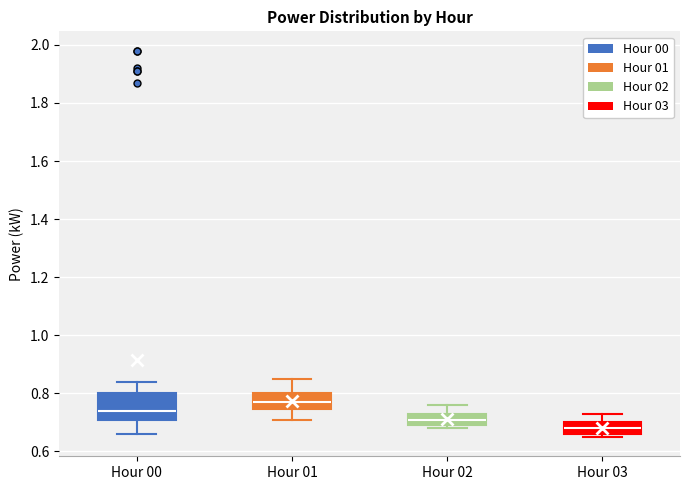

Reading left to right, read every box against the y-axis: the position of its median line, the range the box covers, and the ends of its whiskers. The values are not printed on the chart, so give them approximately, as read against the axis.

Hour 00: median 0.74, box 0.70 to 0.80, whiskers 0.66 to 0.84
Hour 01: median 0.78, box 0.74 to 0.80, whiskers 0.72 to 0.86
Hour 02: median 0.72, box 0.70 to 0.74, whiskers 0.68 to 0.76
Hour 03: median 0.68, box 0.66 to 0.70, whiskers 0.66 (just below the box's lower edge) to 0.74